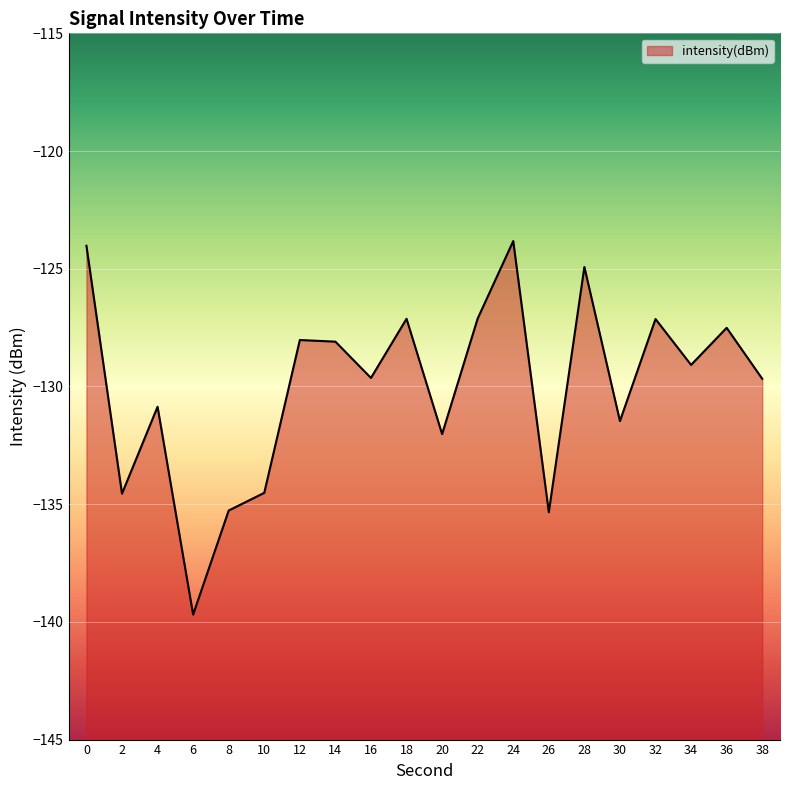

List the labels in order of value, smallest first.

6, 26, 8, 2, 10, 20, 30, 4, 38, 16, 34, 14, 12, 36, 32, 18, 22, 28, 0, 24